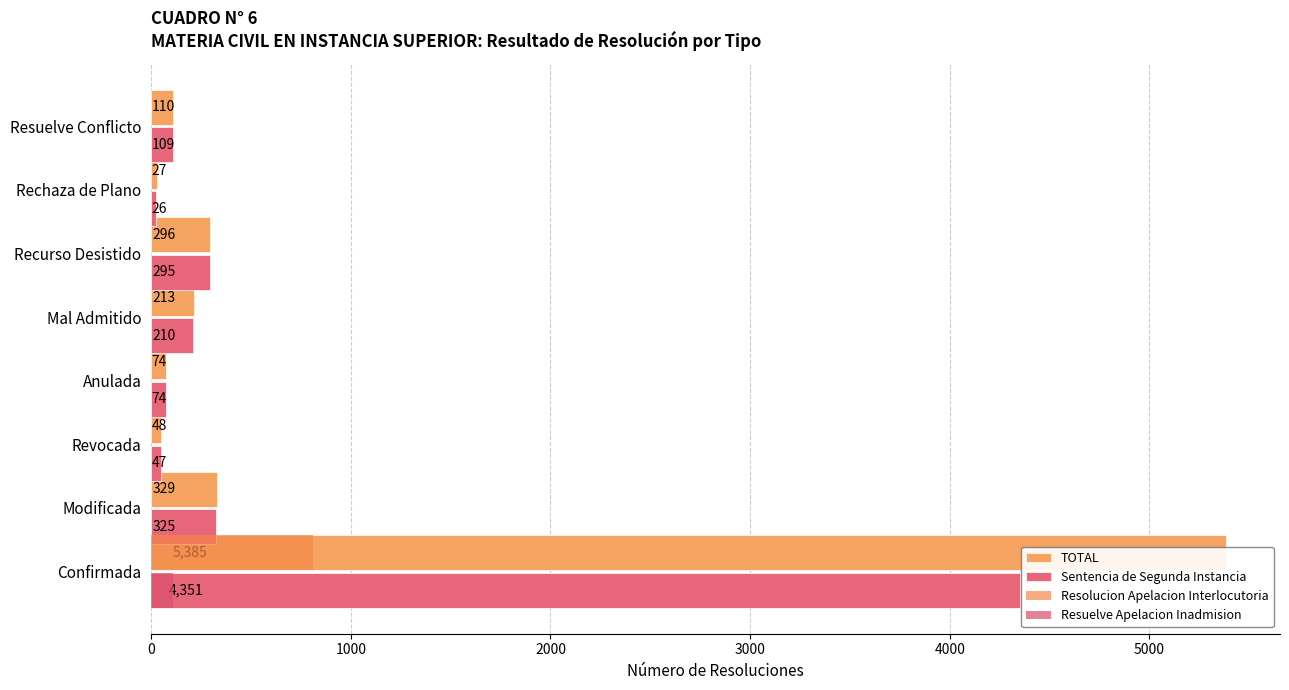

Is it true that Resuelve Apelacion Inadmision equals 64 at Modificada?

False